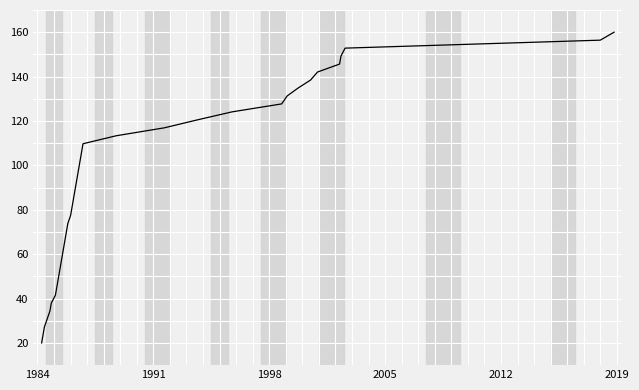

Does the chart display data point markers on the line(s)?

No